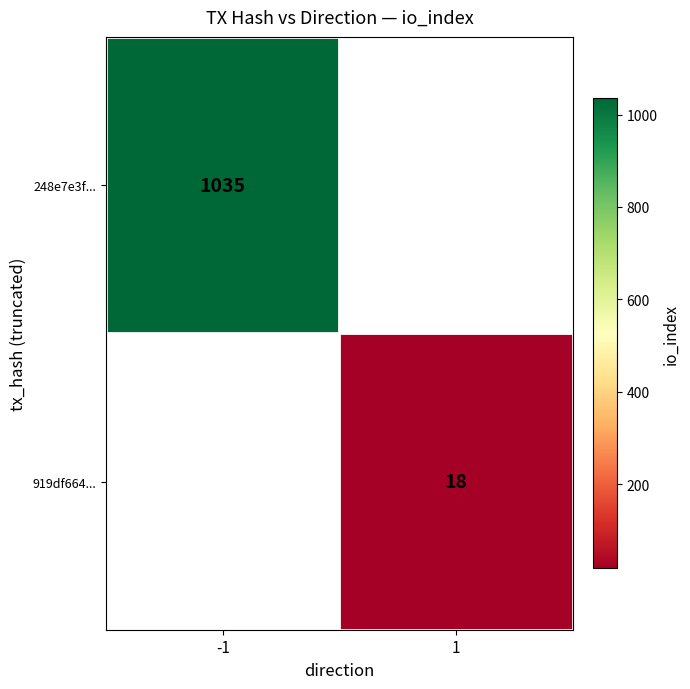

Is it true that 919df664... equals 27 at 1?

False